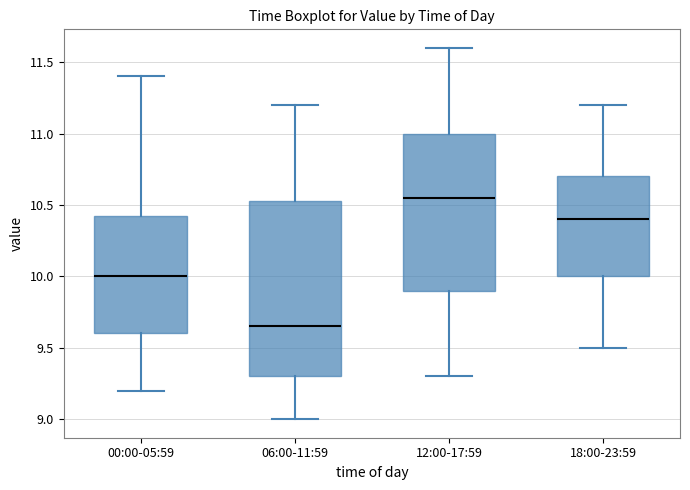

Which box has the highest median line?

12:00-17:59